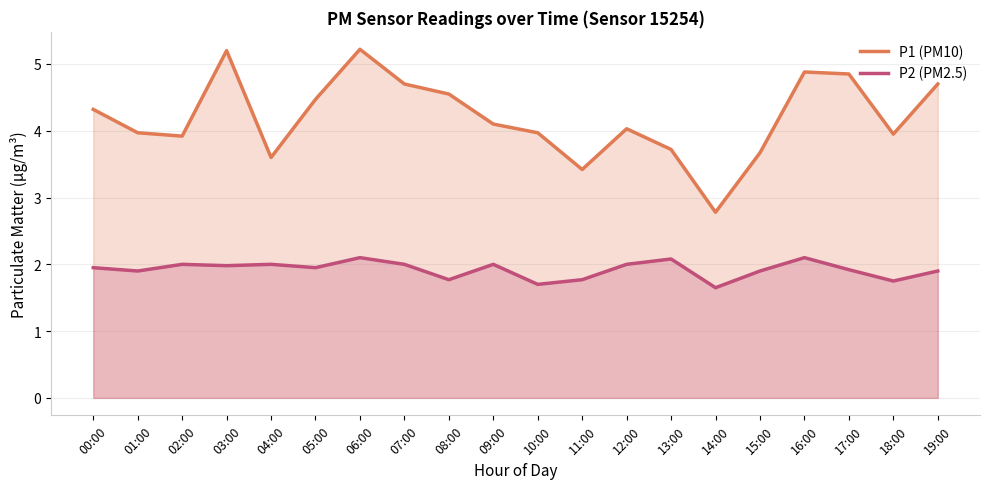

Rank the series by their average value, from highest to lowest.

P1 (PM10), P2 (PM2.5)